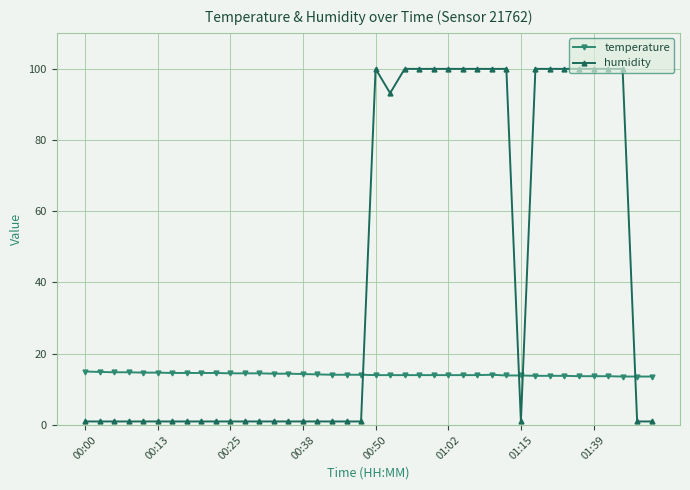

How many intersections are there between temperature and humidity?

4